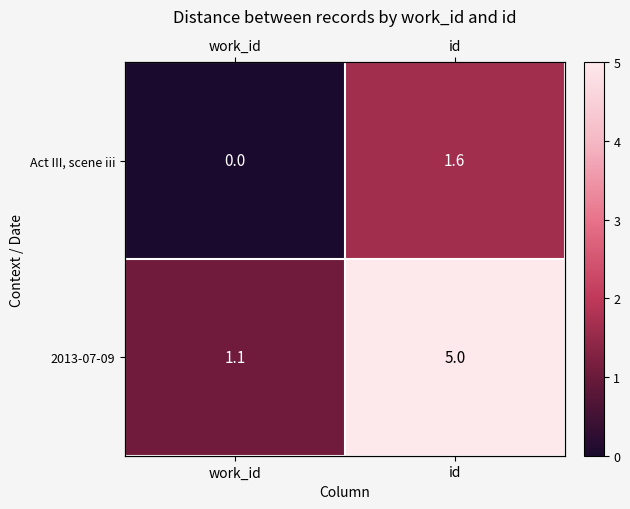

List the series in order of their peak value, highest first.

2013-07-09, Act III, scene iii